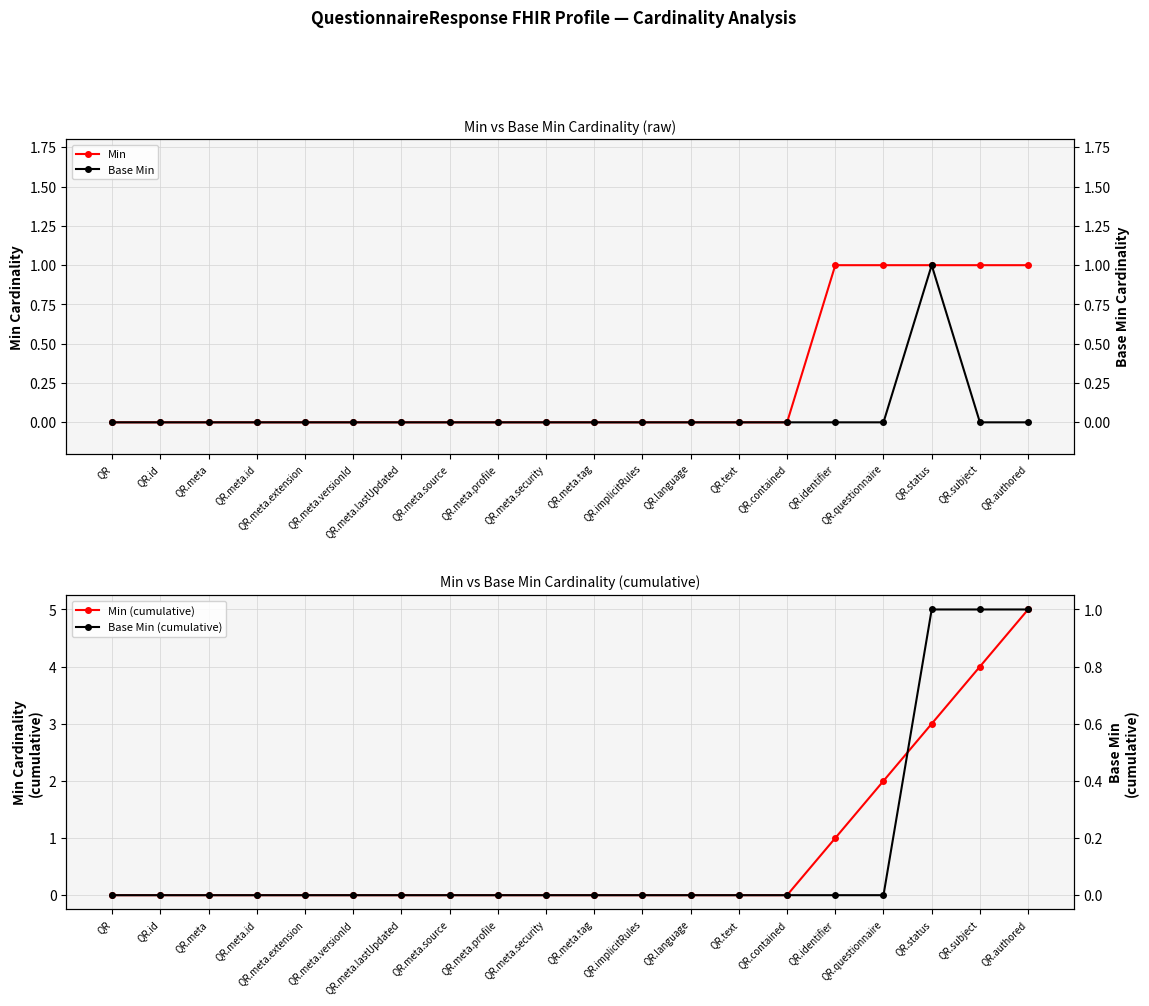

At which category is the sum across all series the highest?

QR.authored